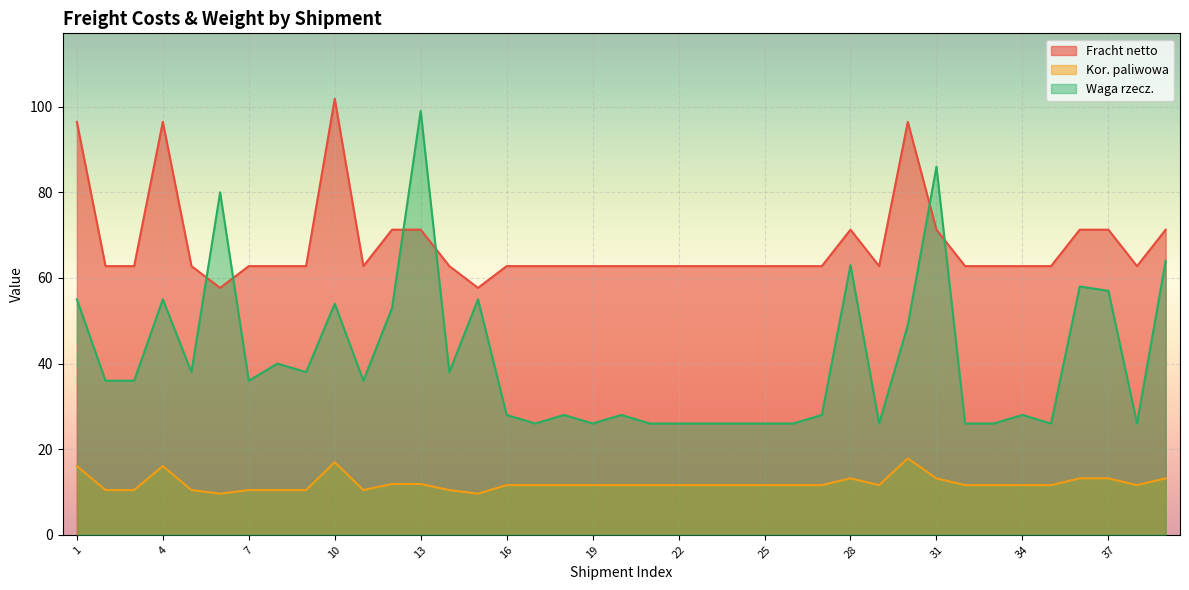

Reading left to right, list all the values displayed in this chart.

Fracht netto: 1=96.5	2=62.8	3=62.8	4=96.5	5=62.8	6=57.7	7=62.8	8=62.8	9=62.8	10=101.9	11=62.8	12=71.3	13=71.3	14=62.8	15=57.7	16=62.8	17=62.8	18=62.8	19=62.8	20=62.8	21=62.8	22=62.8	23=62.8	24=62.8	25=62.8	26=62.8	27=62.8	28=71.3	29=62.8	30=96.5	31=71.3	32=62.8	33=62.8	34=62.8	35=62.8	36=71.3	37=71.3	38=62.8	39=71.3
Kor. paliwowa: 1=16.1	2=10.4	3=10.4	4=16.1	5=10.4	6=9.6	7=10.4	8=10.4	9=10.4	10=17.0	11=10.4	12=11.9	13=11.9	14=10.4	15=9.6	16=11.6	17=11.6	18=11.6	19=11.6	20=11.6	21=11.6	22=11.6	23=11.6	24=11.6	25=11.6	26=11.6	27=11.6	28=13.2	29=11.6	30=17.9	31=13.2	32=11.6	33=11.6	34=11.6	35=11.6	36=13.2	37=13.2	38=11.6	39=13.2
Waga rzecz.: 1=55.0	2=36.0	3=36.0	4=55.0	5=38.0	6=80.0	7=36.0	8=40.0	9=38.0	10=54.0	11=36.0	12=53.0	13=99.0	14=38.0	15=55.0	16=28.0	17=26.0	18=28.0	19=26.0	20=28.0	21=26.0	22=26.0	23=26.0	24=26.0	25=26.0	26=26.0	27=28.0	28=63.0	29=26.0	30=49.0	31=86.0	32=26.0	33=26.0	34=28.0	35=26.0	36=58.0	37=57.0	38=26.0	39=64.0